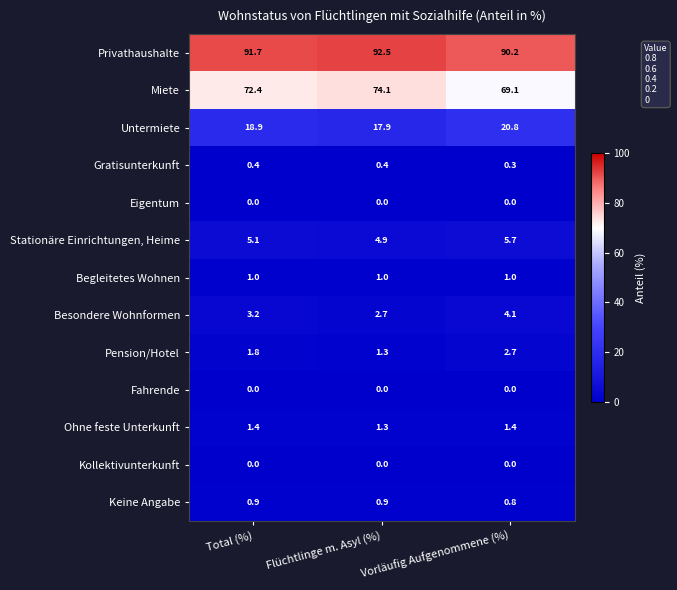

At which label is Besondere Wohnformen closest to 3?

Total (%)